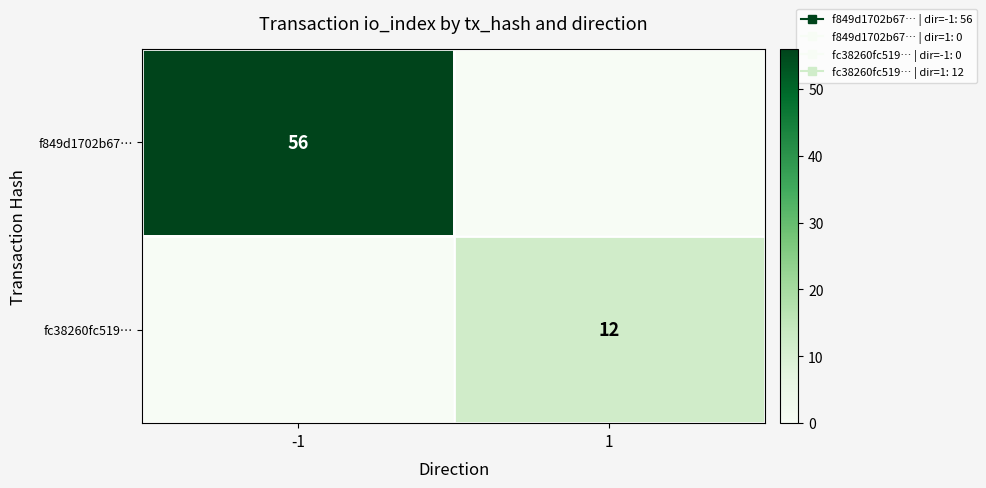

At which category is the sum across all series the highest?

-1